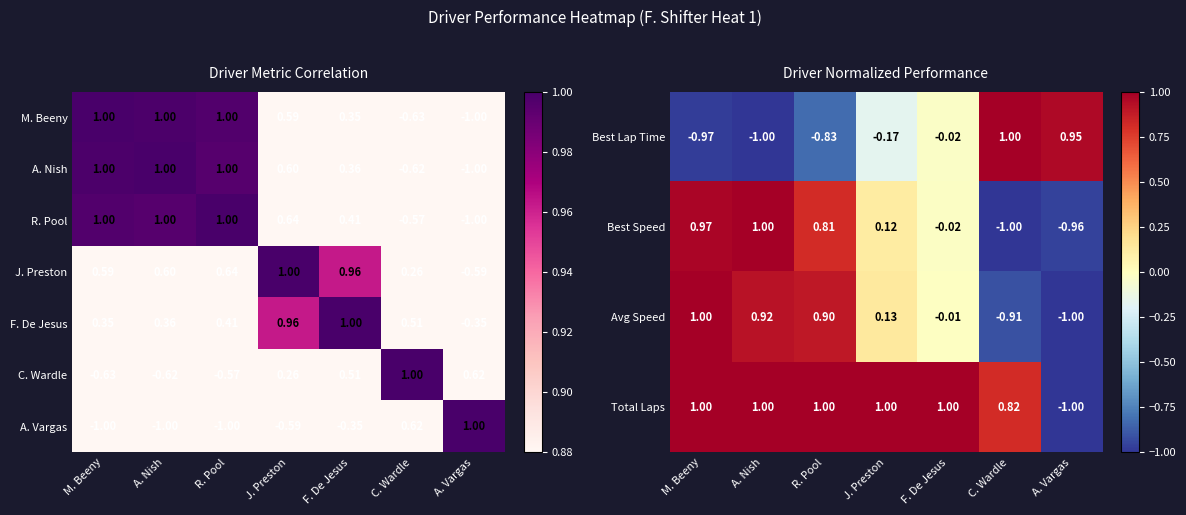

The Total Laps series shows 1.0 at A. Nish. True or false?

True